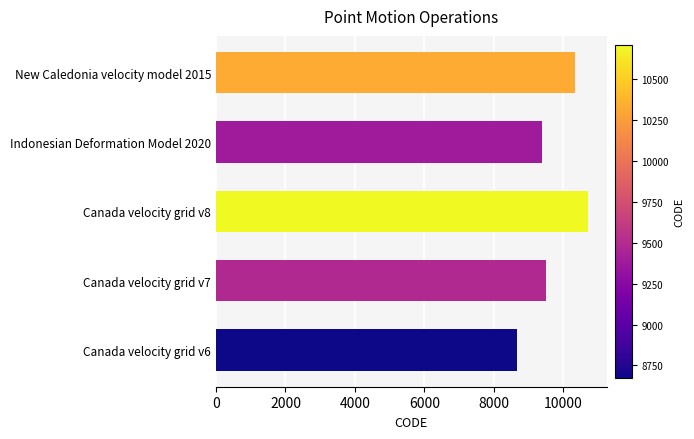

Reading bottom to top, list all the values displayed in this chart.

8676	9483	10707	9375	10323